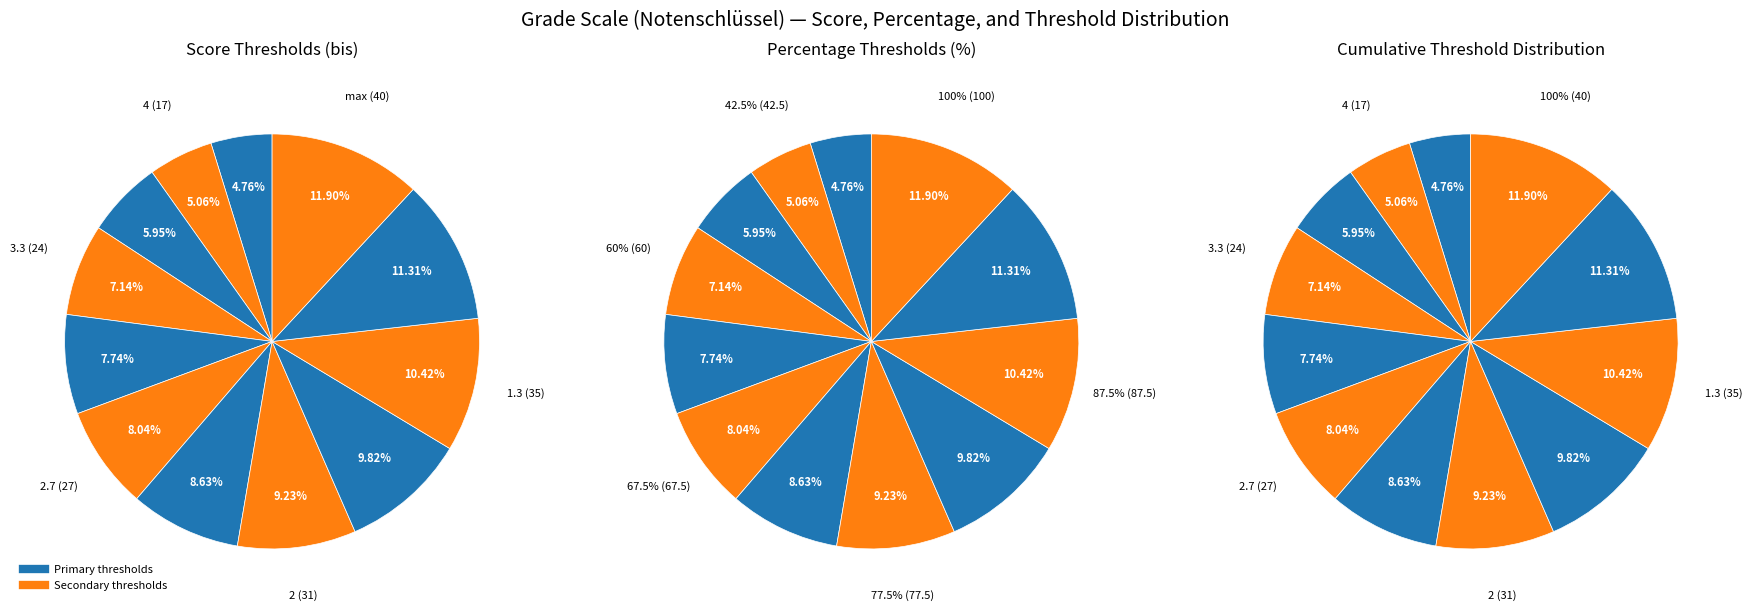

To the nearest percent, what is the combined percentage of 3 and 1.7?

18%